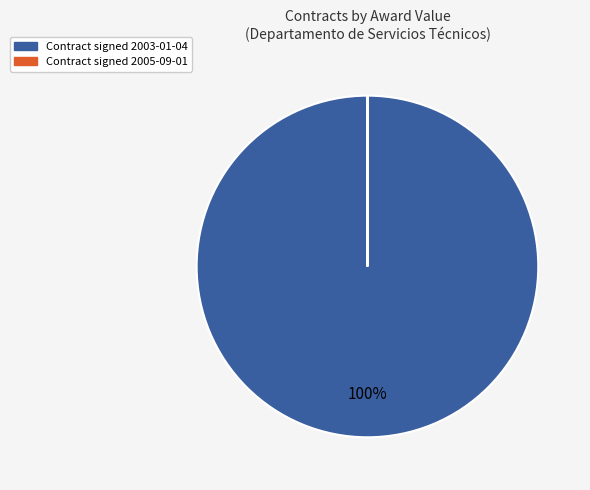

To the nearest percent, what is the difference between the largest and smallest slice percentages?

100%